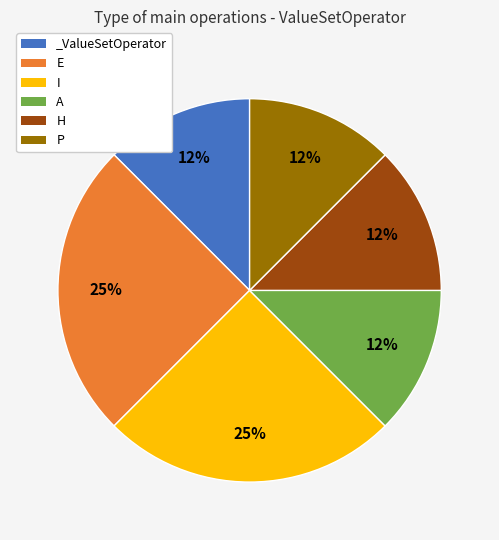

What is the ratio of the value at H to the value at E?

0.5